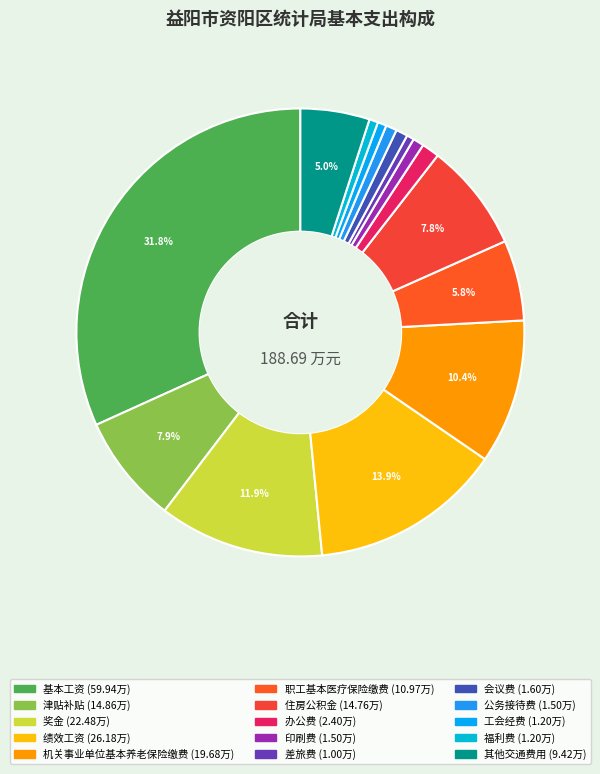

Is 其他交通费用 the majority of the pie?

No